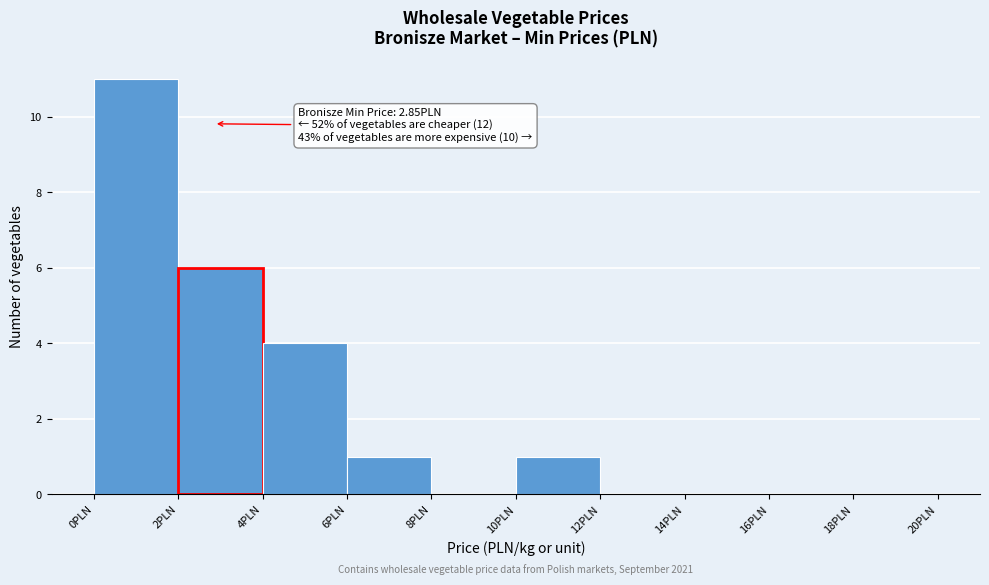

Which range on the x-axis has the tallest bar?

0 to 2